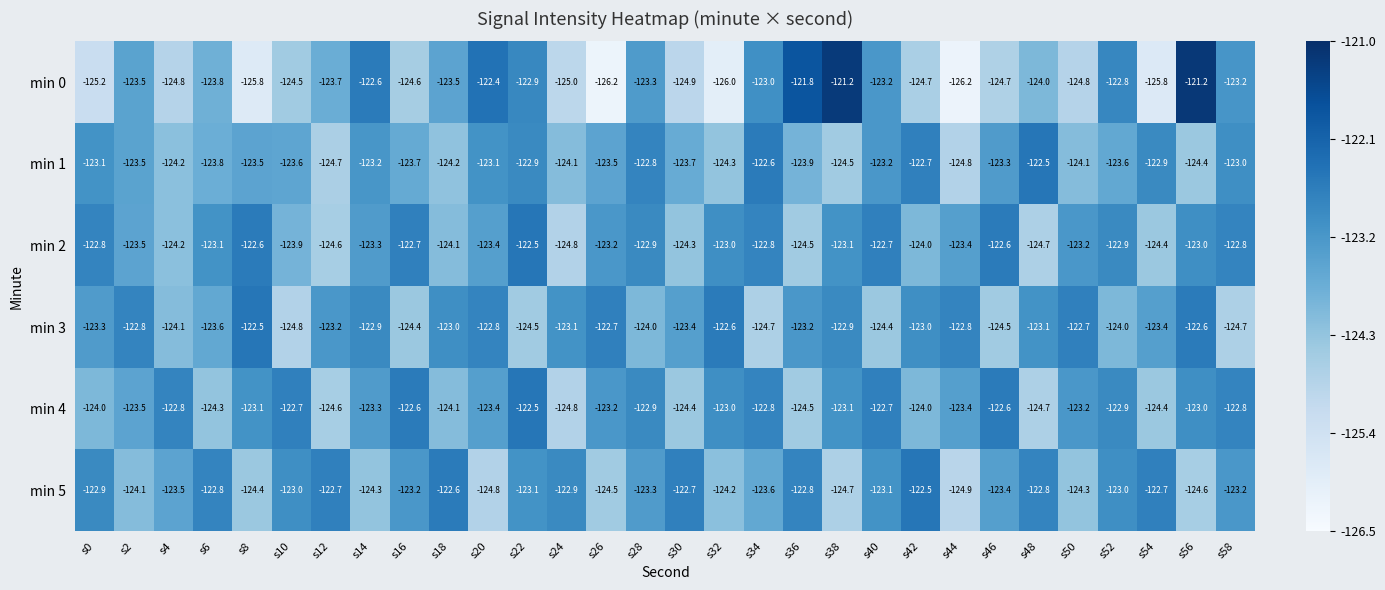

What is the minimum value for min 0?

-126.2